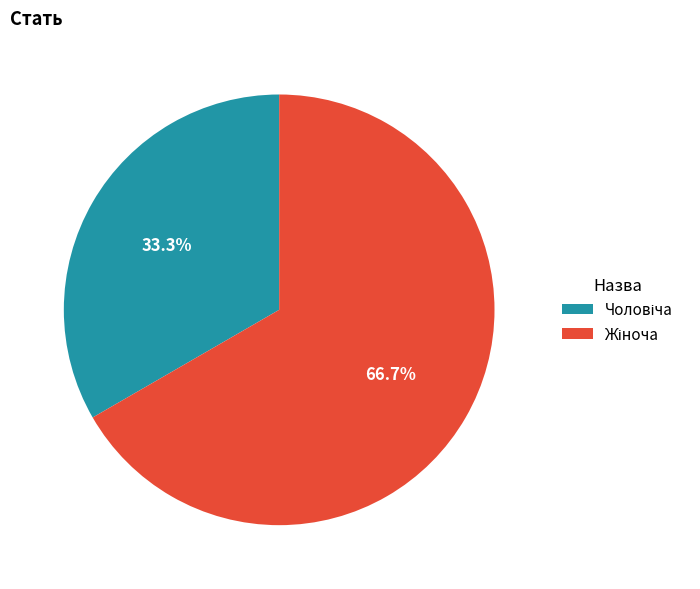

Is there any slice that represents more than half of the pie?

Yes